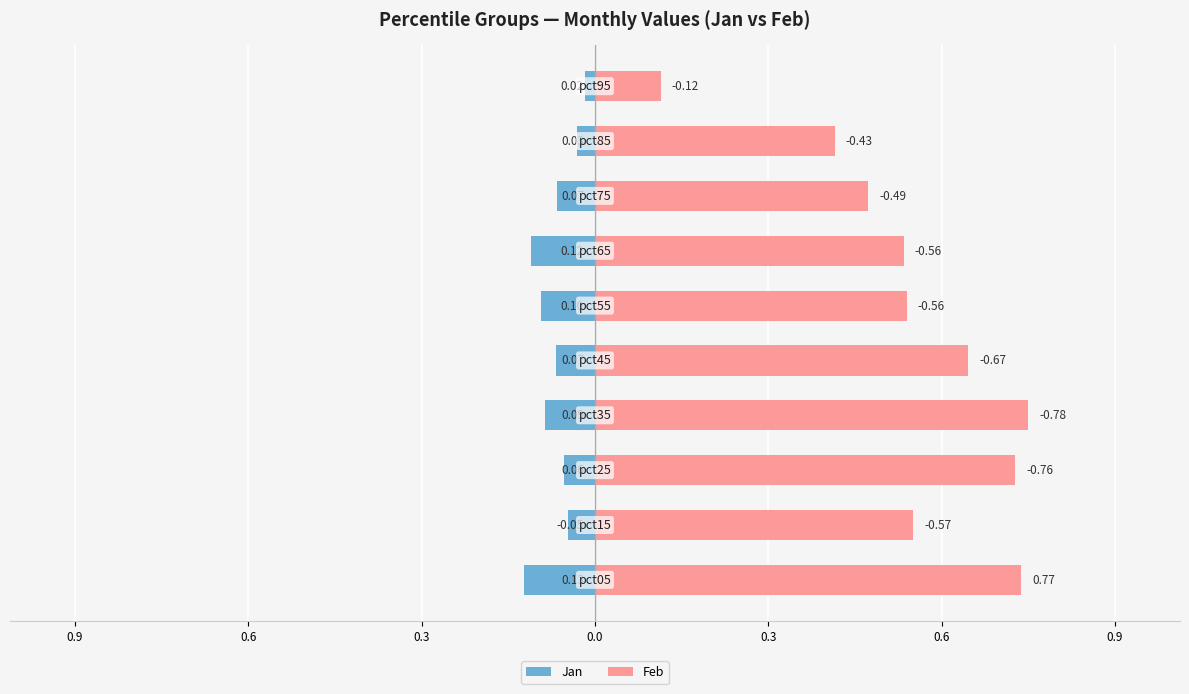

Which series has the largest range (max minus min)?

Feb